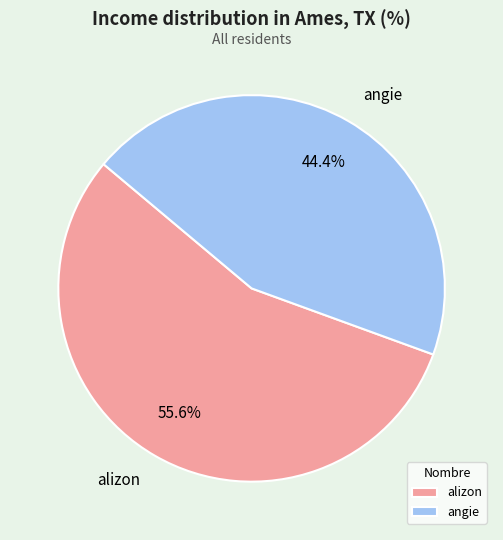

Do angie and alizon together represent more than half of the pie?

Yes